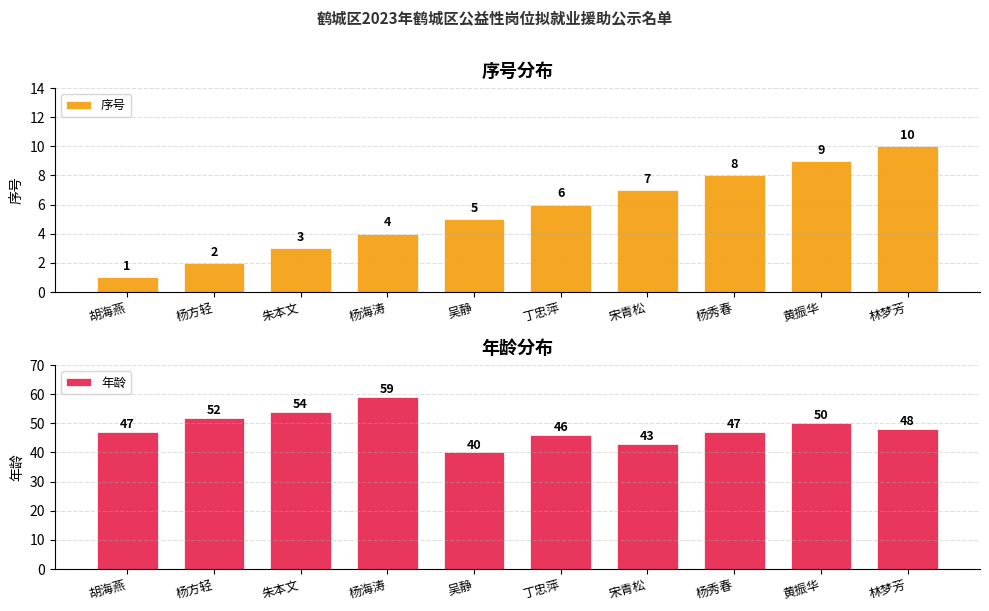

List the series in order of their peak value, highest first.

年龄, 序号